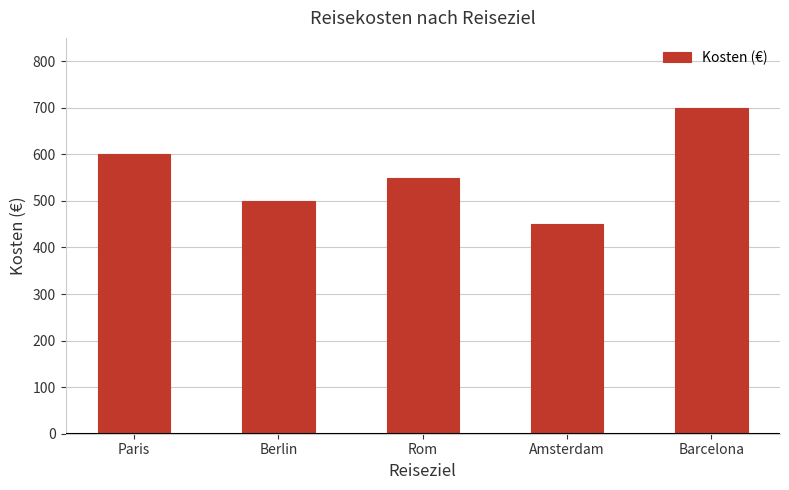

How many bars are there in total?

5